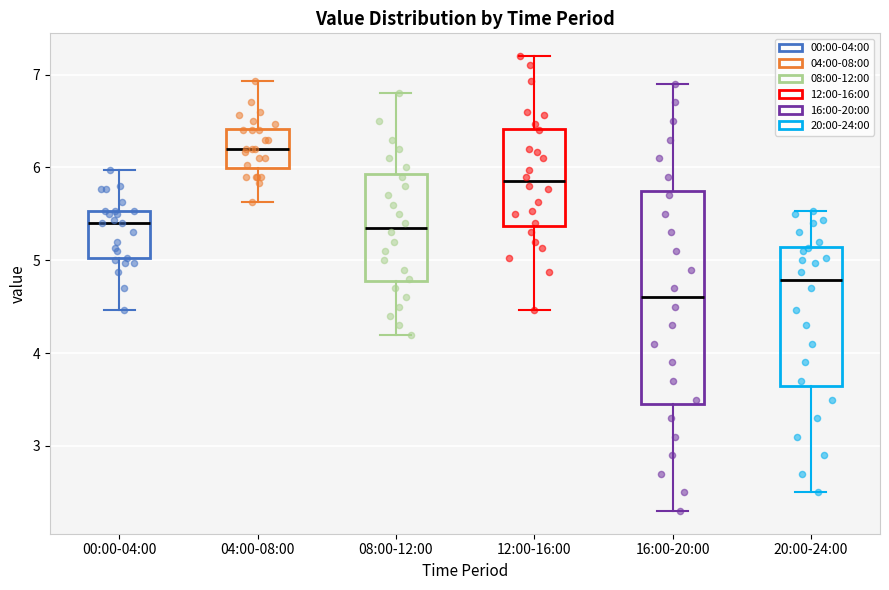

Which box has the lowest median line?

16:00-20:00